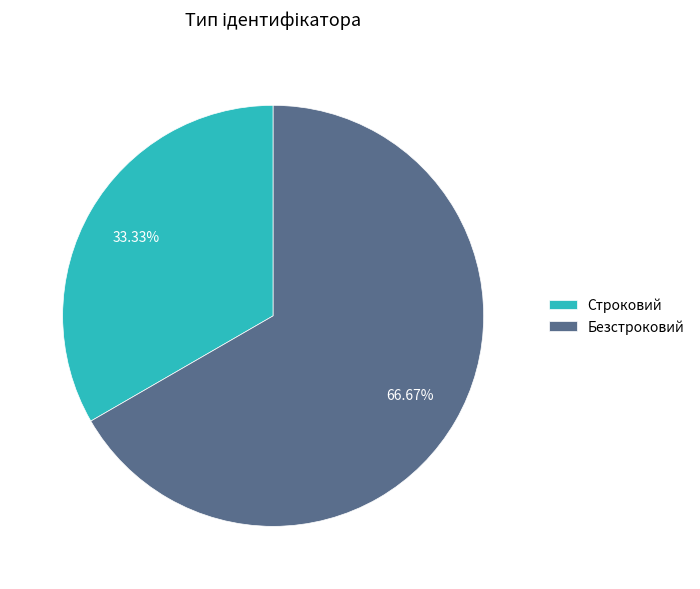

Between Безстроковий and Строковий, which is larger?

Безстроковий